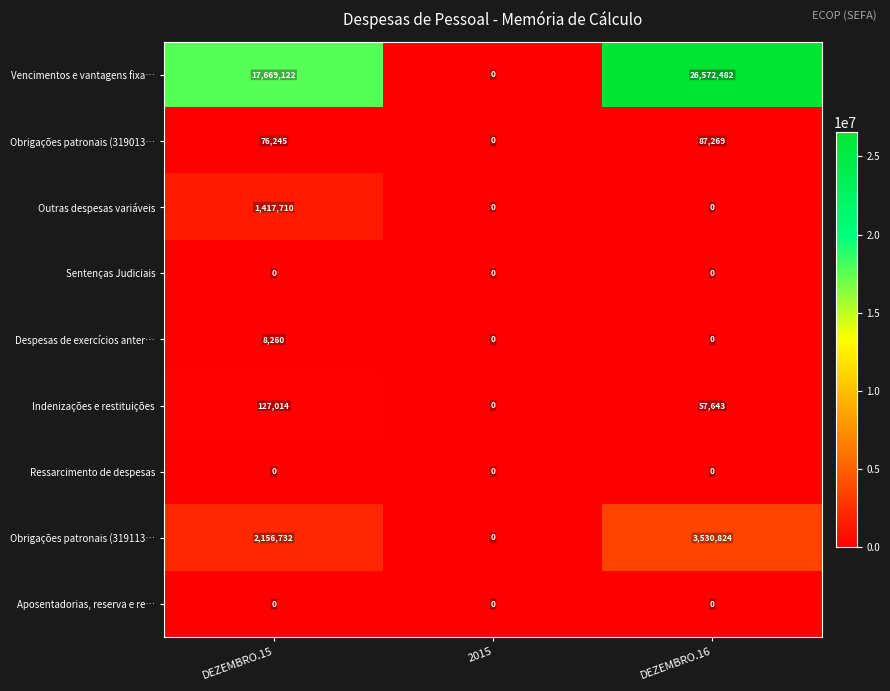

Rank the categories by Obrigações patronais (319113… value from highest to lowest.

DEZEMBRO.16, DEZEMBRO.15, 2015